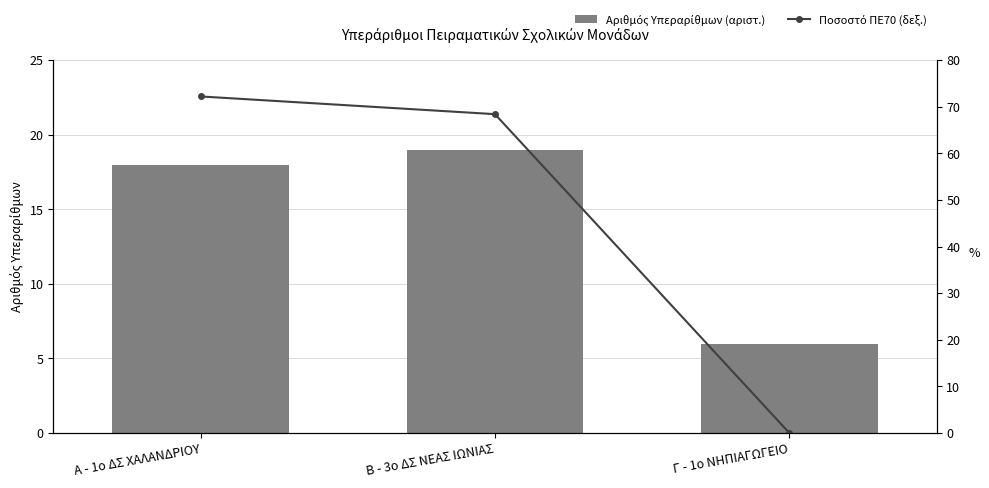

At Γ - 1ο ΝΗΠΙΑΓΩΓΕΙΟ, list the series in order from smallest to largest.

Ποσοστό ΠΕ70 (δεξ.), Αριθμός Υπεραρίθμων (αριστ.)